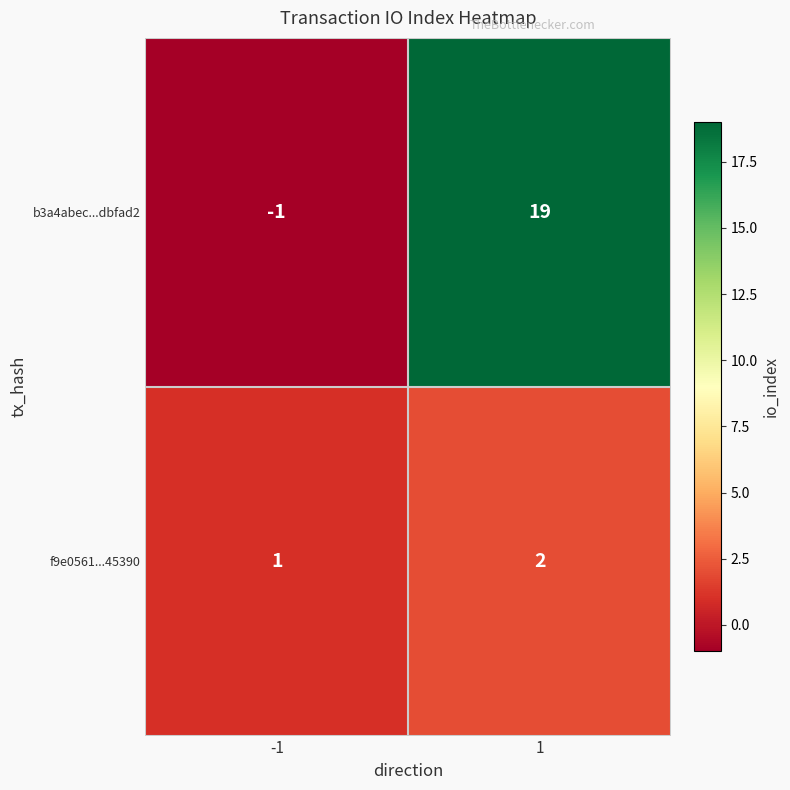

Count the number of data series in this chart.

2